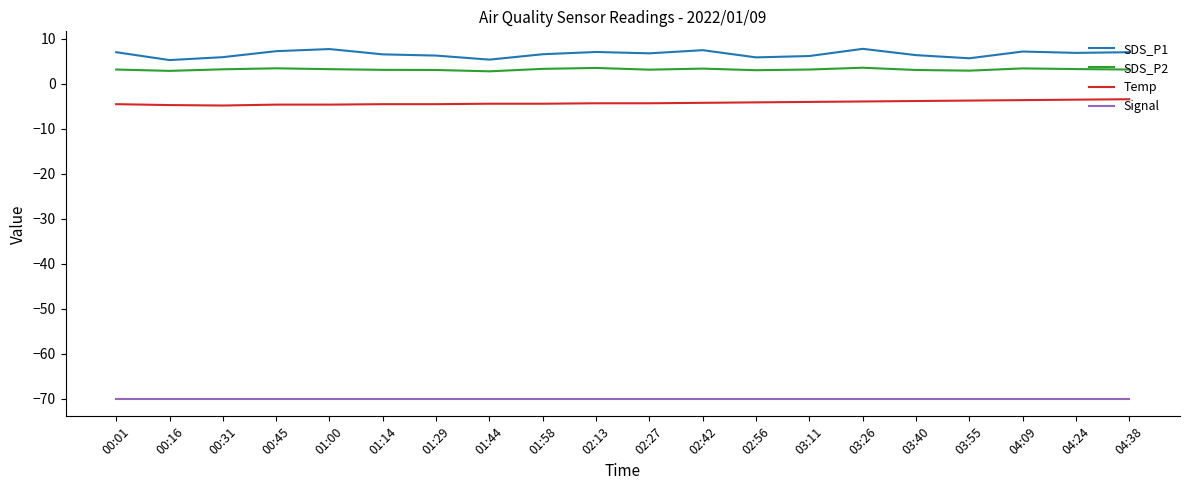

What is the maximum value shown in the chart?

7.8